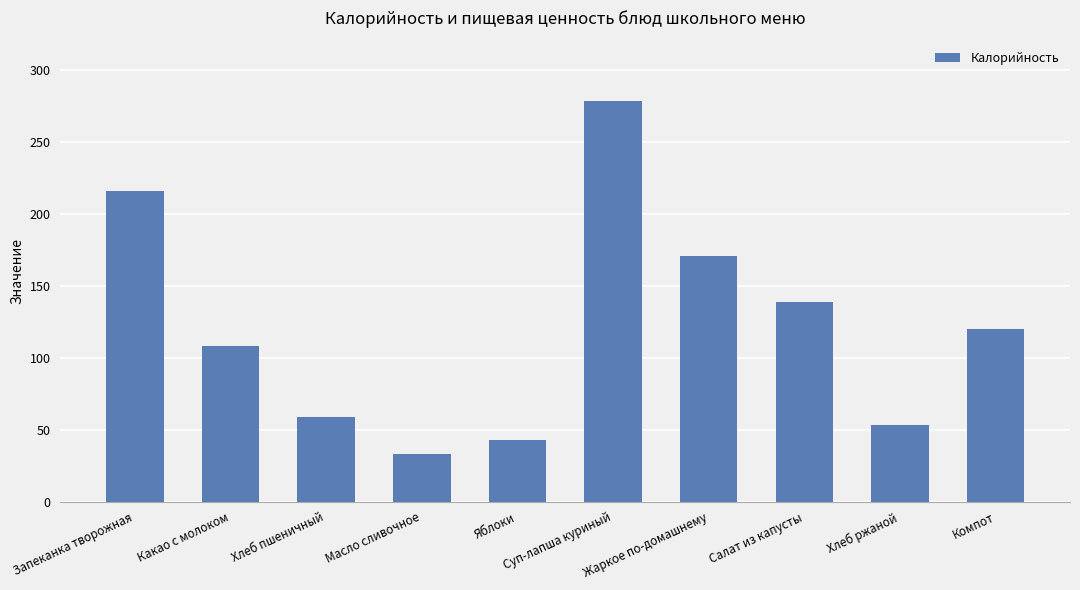

Rank the categories by value from highest to lowest.

Суп-лапша куриный, Запеканка творожная, Жаркое по-домашнему, Салат из капусты, Компот, Какао с молоком, Хлеб пшеничный, Хлеб ржаной, Яблоки, Масло сливочное